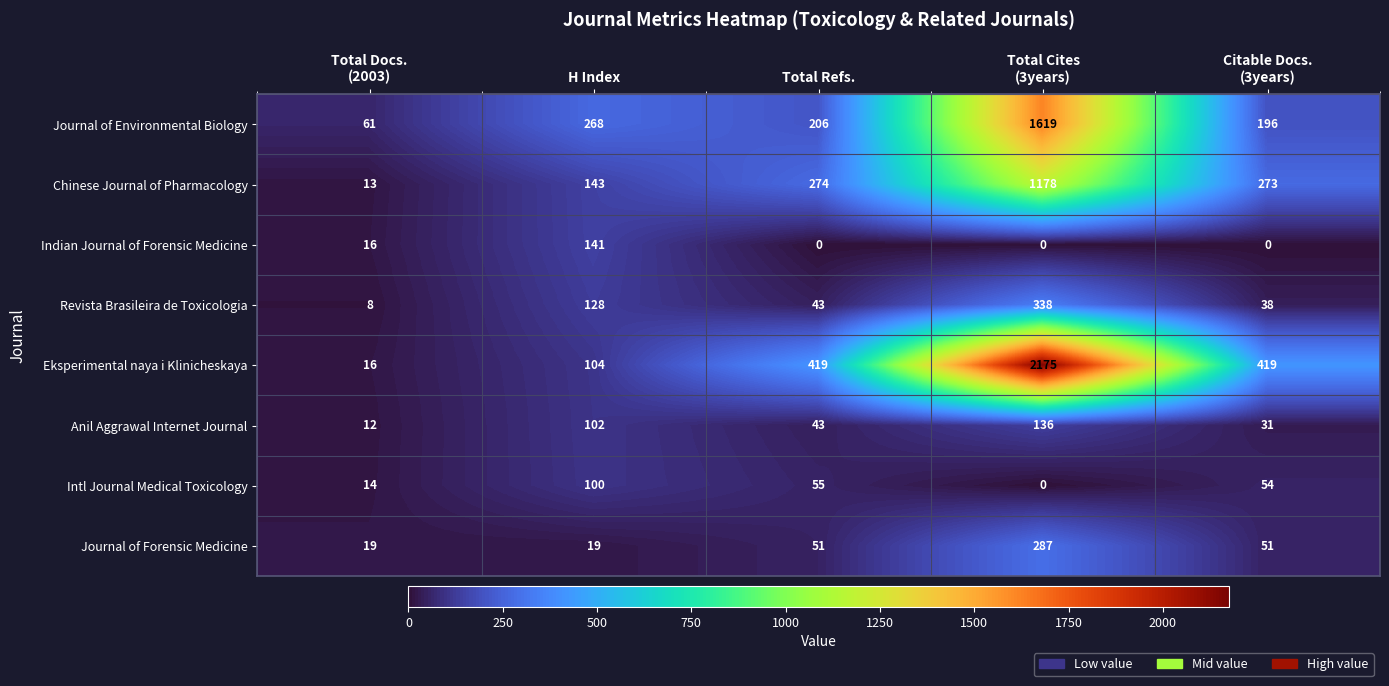

What is the difference between the maximum and minimum values in the Eksperimental naya i Klinicheskaya series?

2159